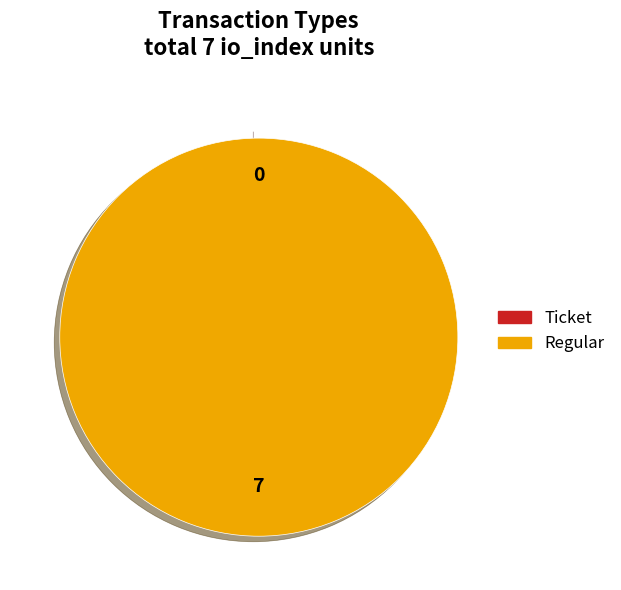

Between Ticket and Regular, which is larger?

Regular